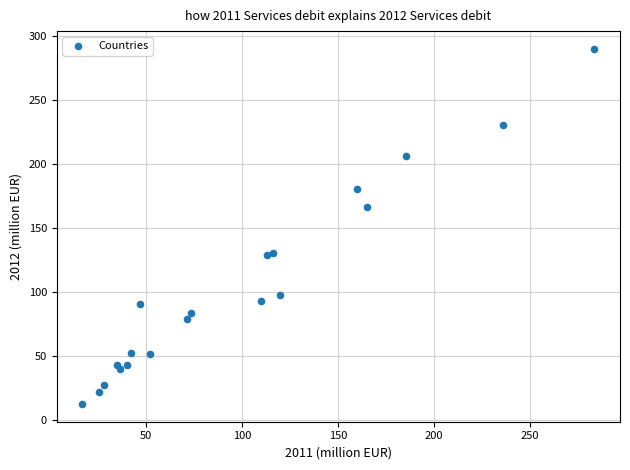

What Y value in the scatter plot is closest to 150?

166.3